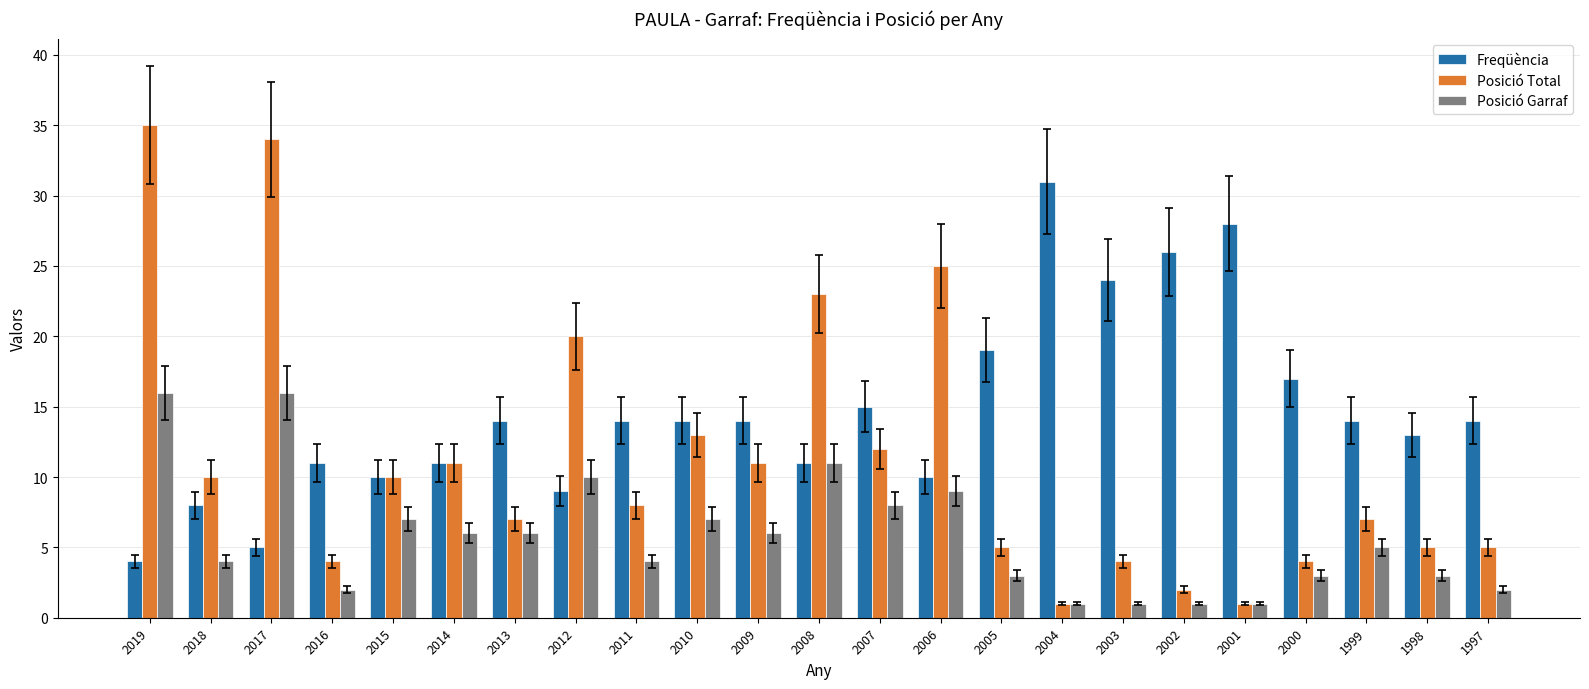

What is the difference between the highest and lowest values at 2001?

27